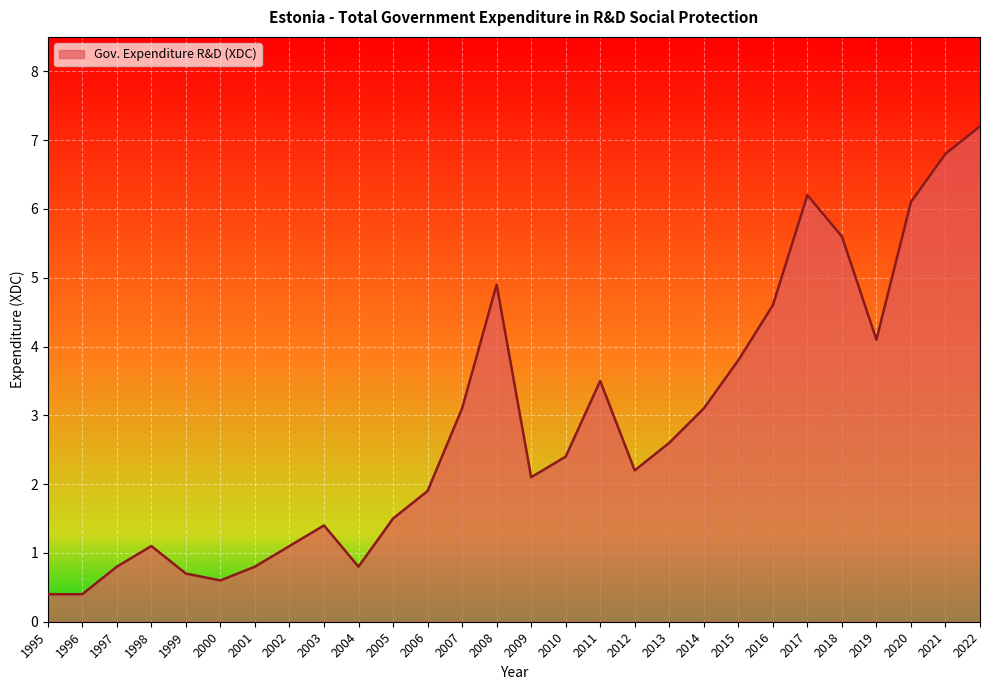

List the labels in order of value, largest first.

2022, 2021, 2017, 2020, 2018, 2008, 2016, 2019, 2015, 2011, 2007, 2014, 2013, 2010, 2012, 2009, 2006, 2005, 2003, 1998, 2002, 1997, 2001, 2004, 1999, 2000, 1995, 1996